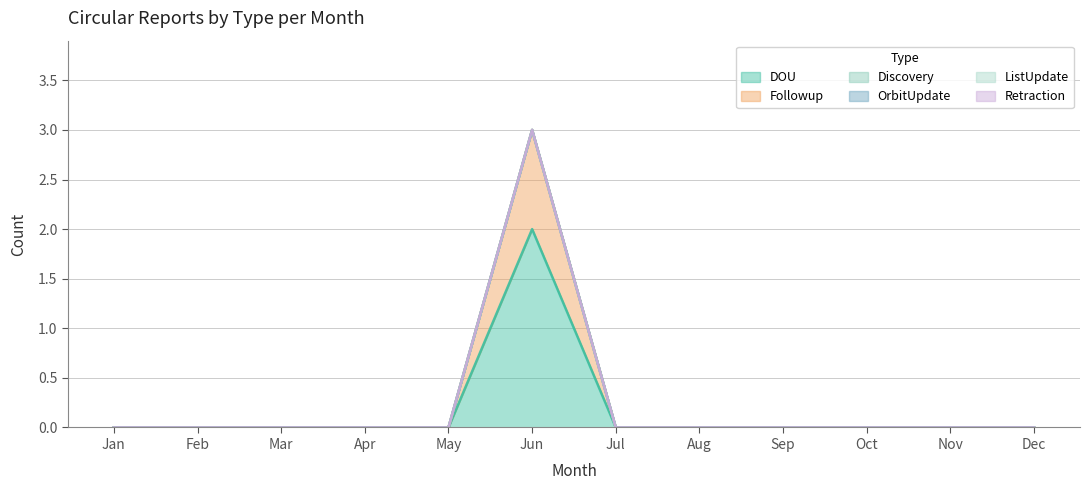

True or false: Followup and DOU intersect in this chart.

False